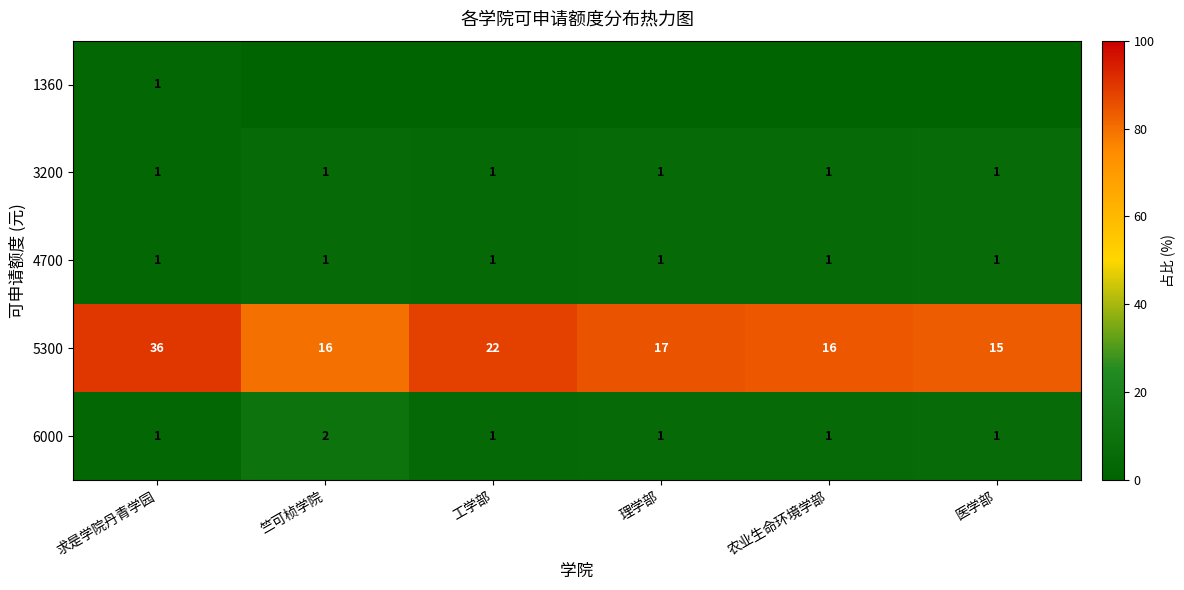

What is the approximate value of 5300 at 理学部?

17